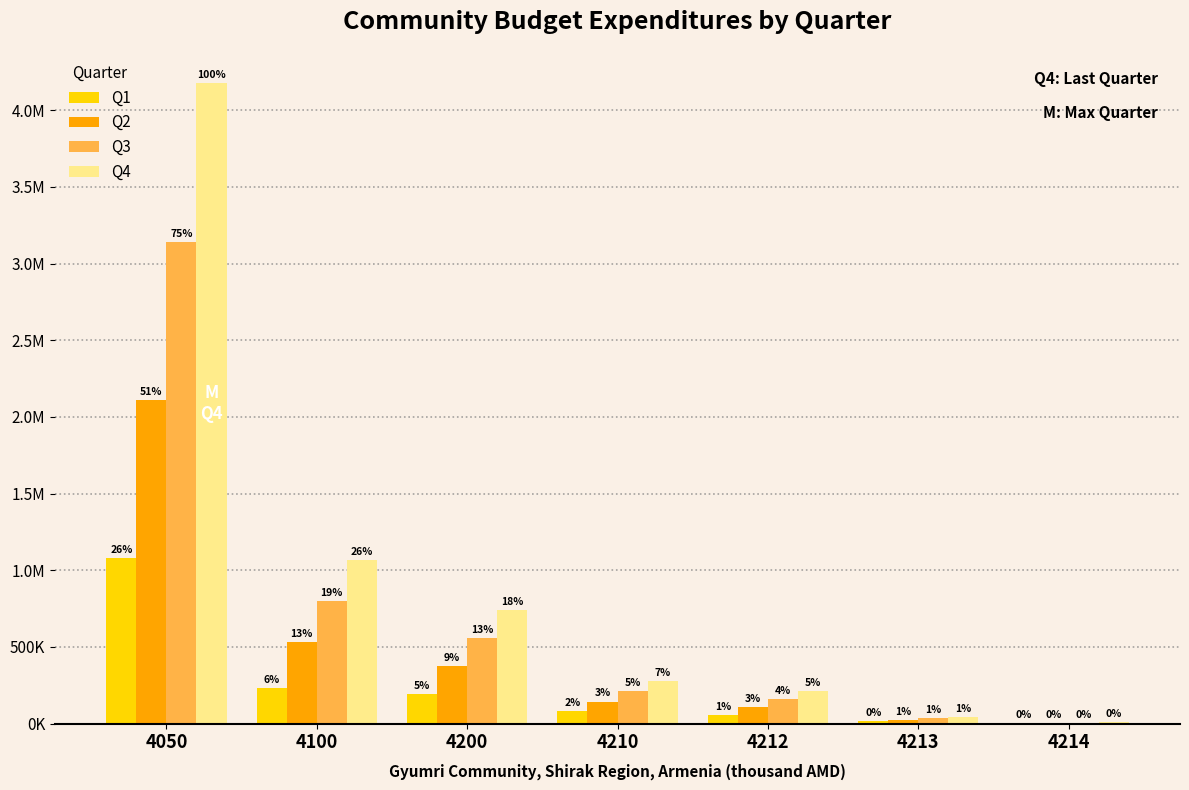

What is the difference between the Q3 values at 4212 and 4214?

152814.8